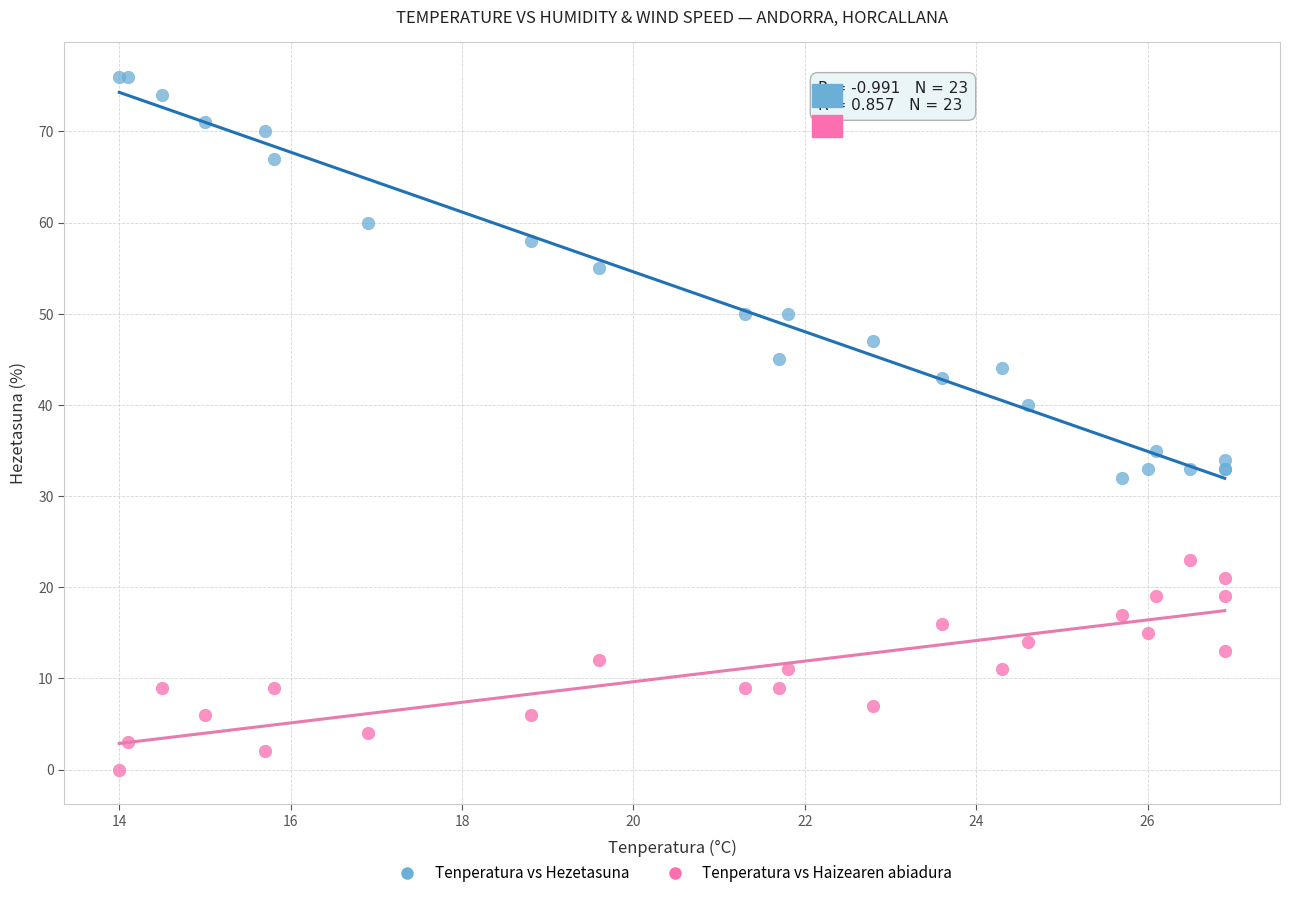

Across all series, what Y value is closest to 38?

40